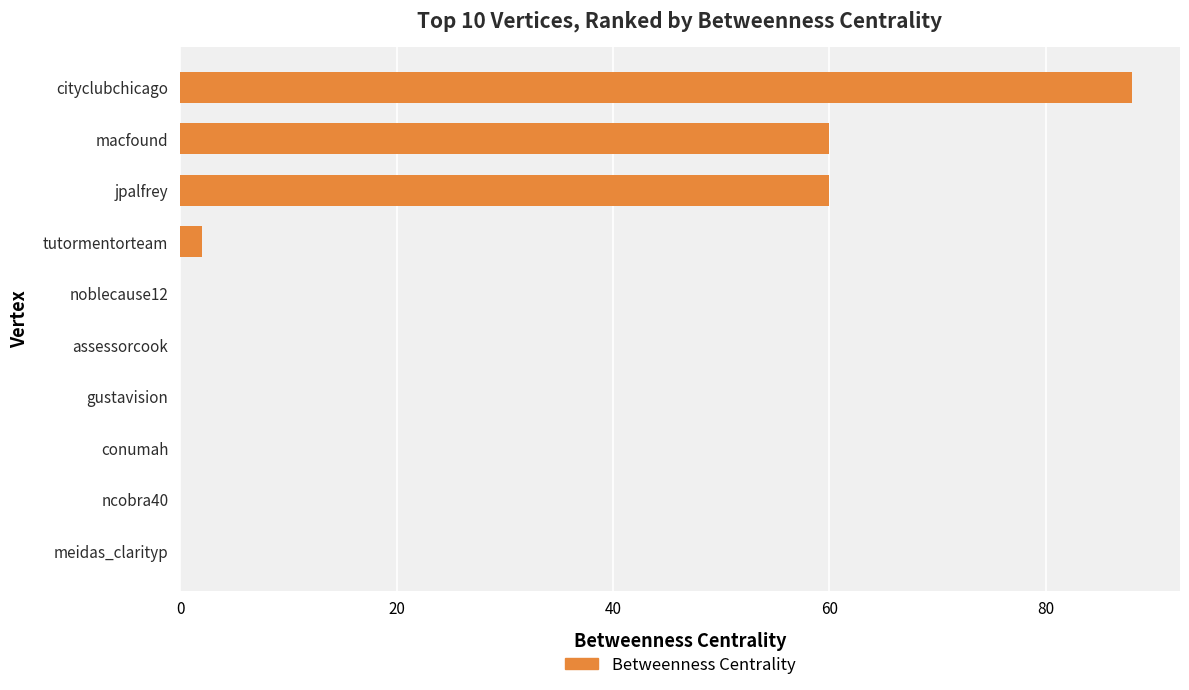

The value at ncobra40 is 0. True or false?

True